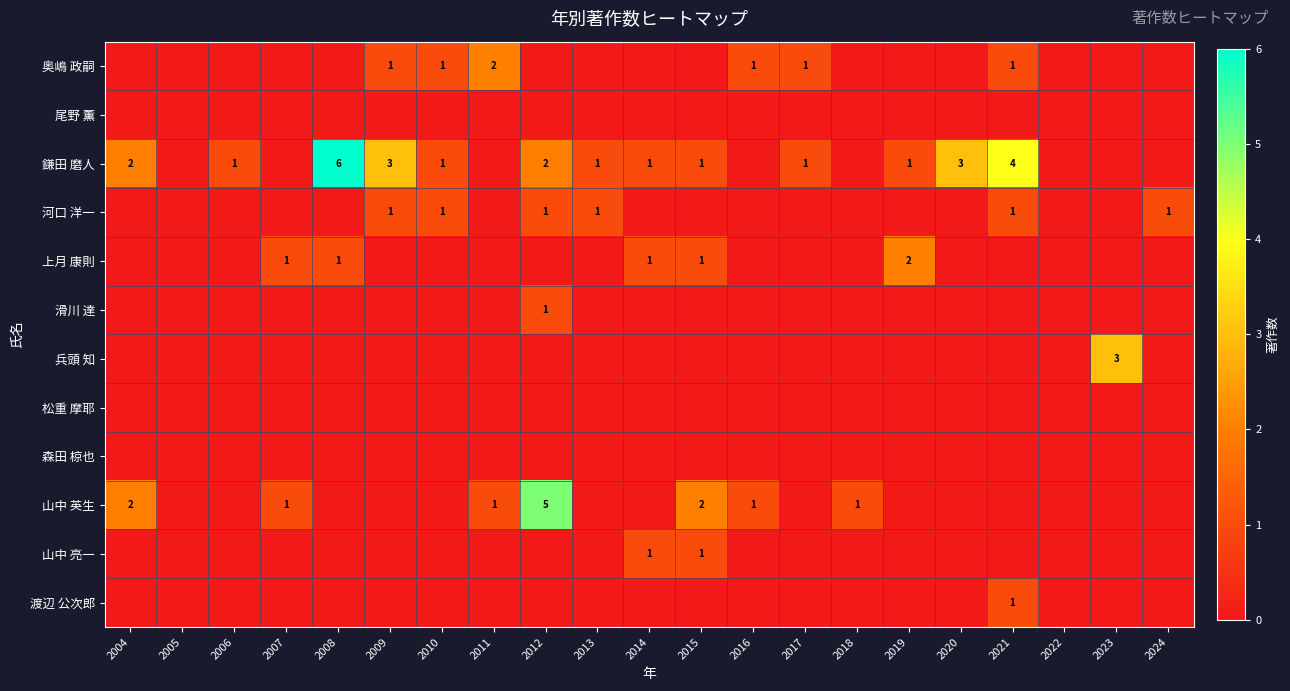

The 鎌田 磨人 series shows 3 at 2009. True or false?

True